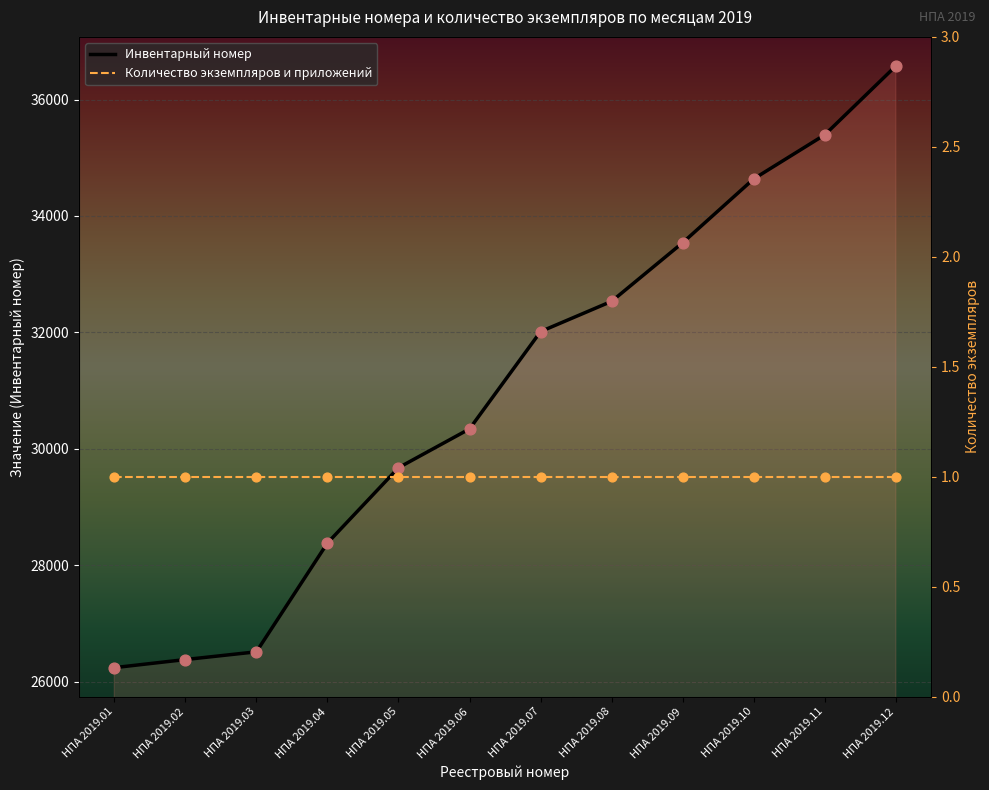

At which category is the sum across all series the highest?

НПА 2019.12